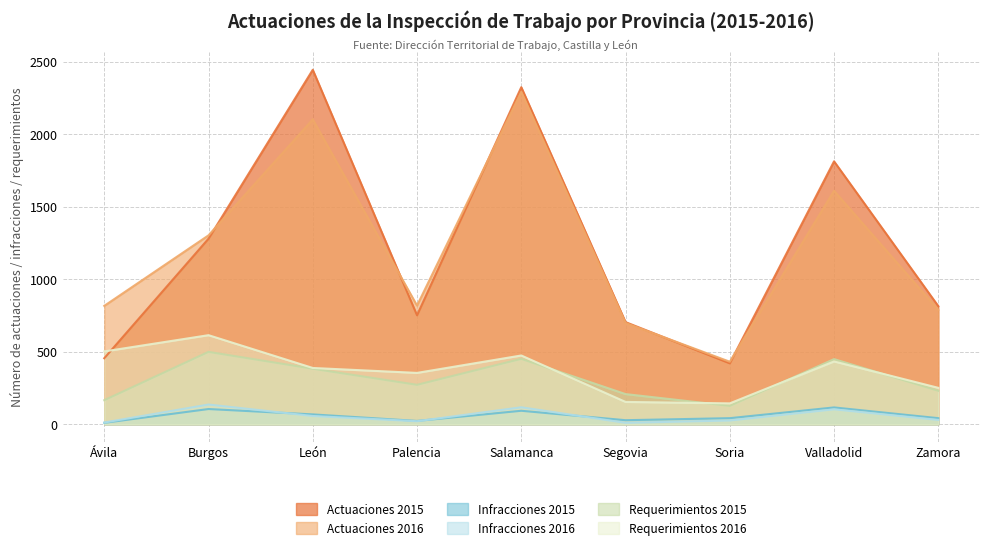

Where does the Infracciones 2016 series first go above 30?

Burgos